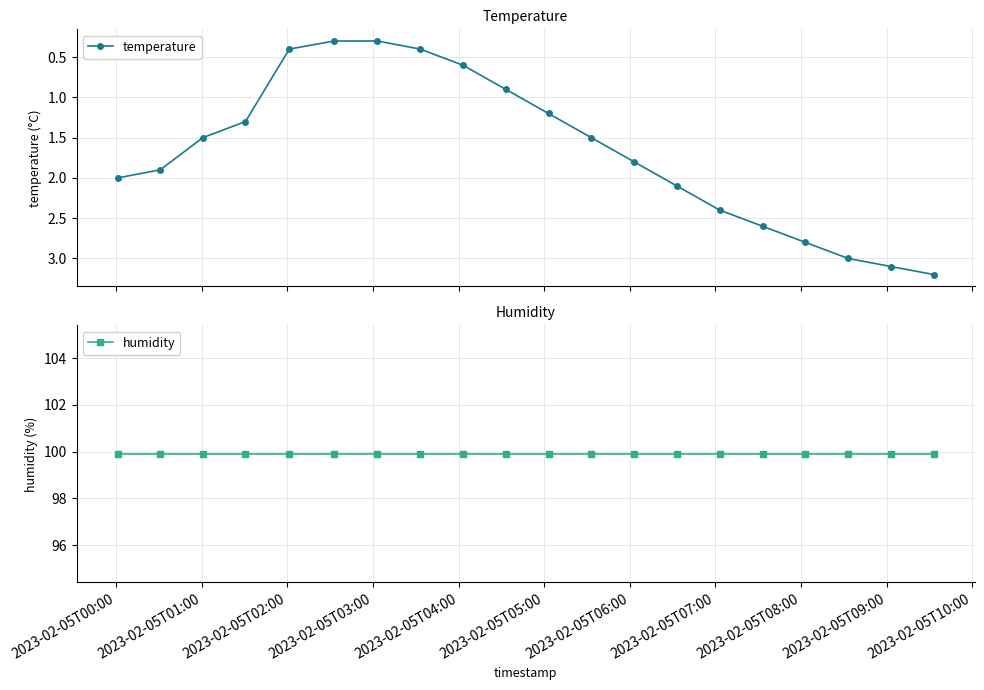

What is the minimum value for temperature?

0.3